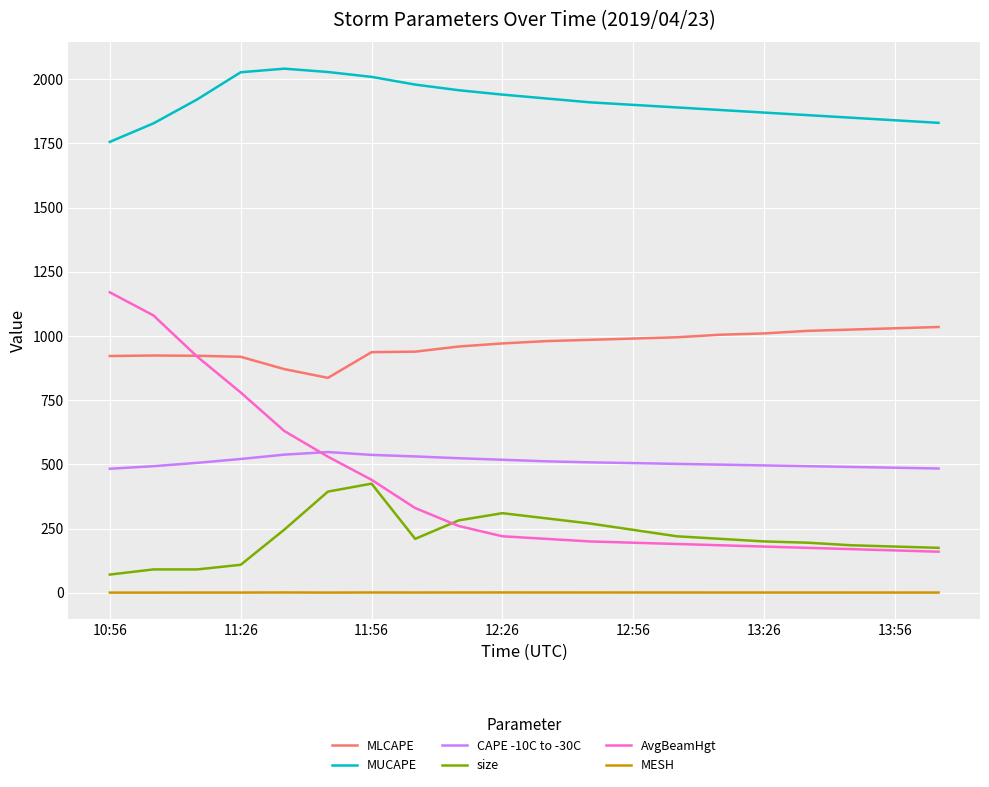

What is the maximum value for MLCAPE?

1035.0